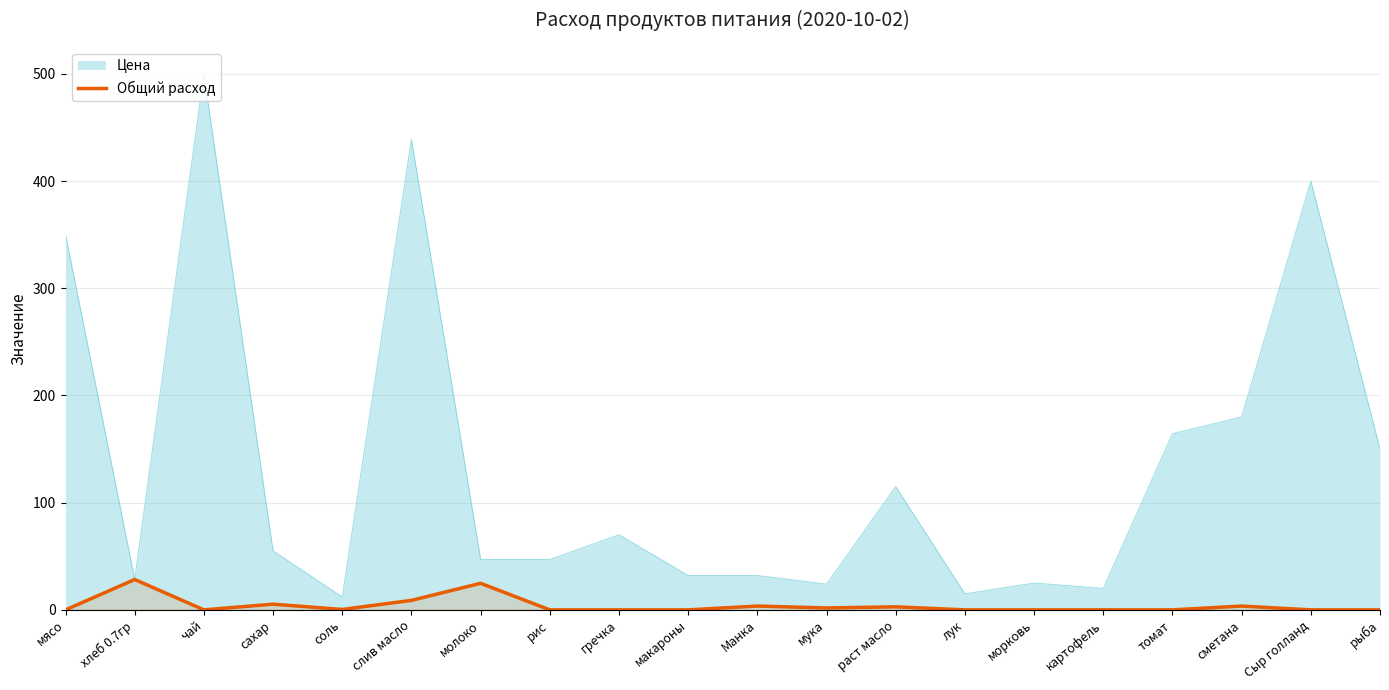

What is the label of the 11th point from the right?

макароны